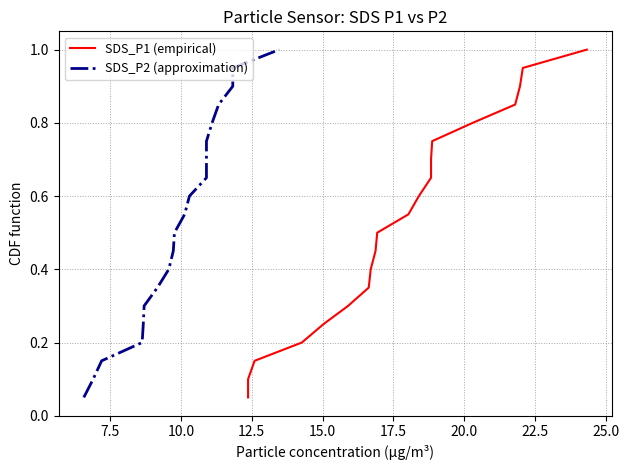

What is the difference between the second highest and minimum values in the SDS_P1 (empirical) series?

0.9